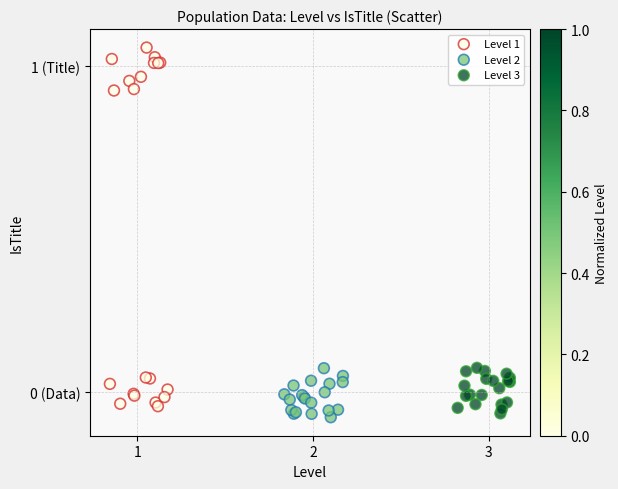

Which series reaches the maximum Y coordinate?

Level 1